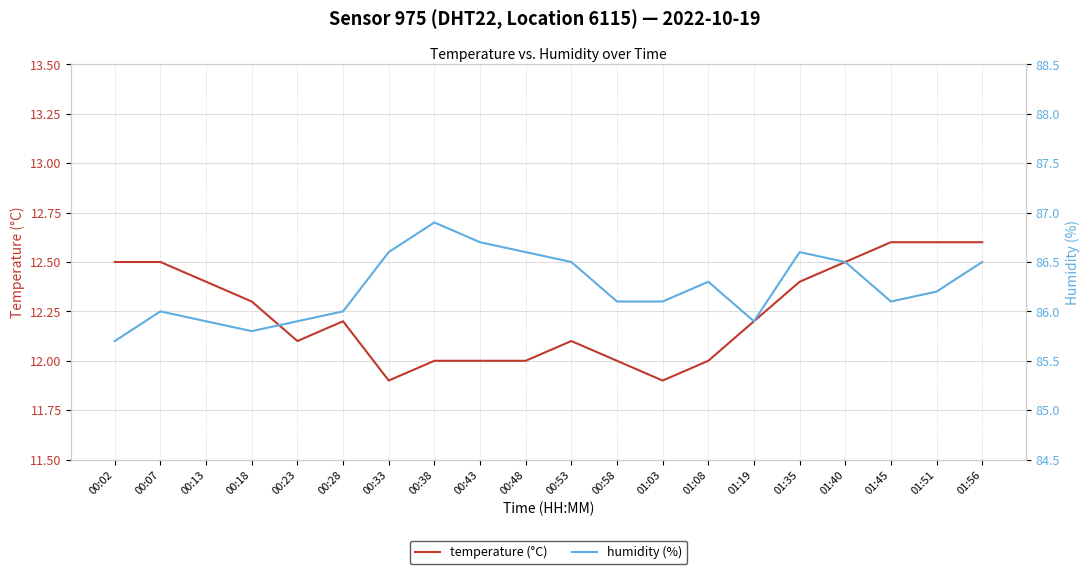

What is the spread (max minus min) of values at 01:40?

74.0